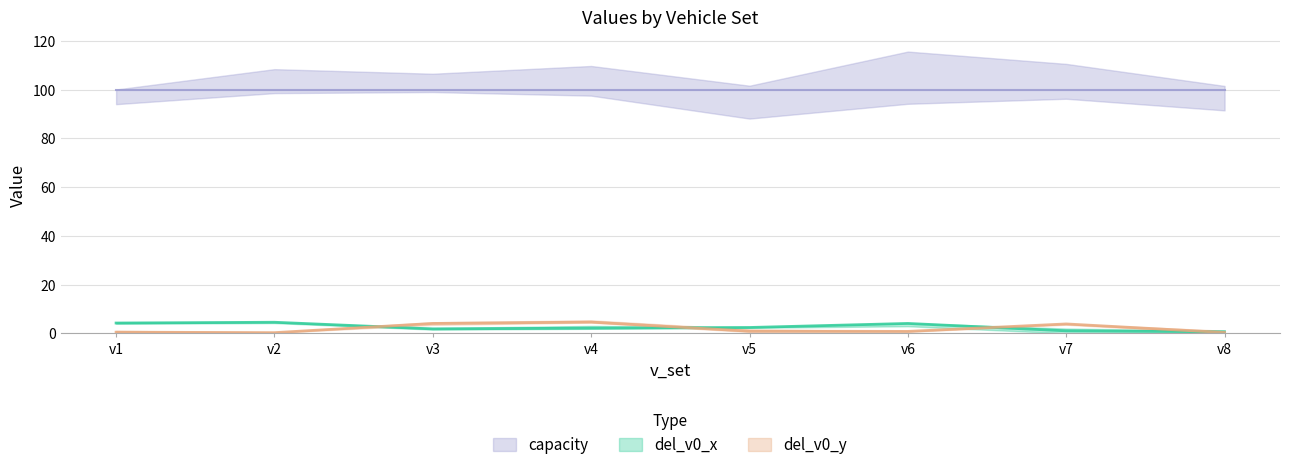

Which category has the lowest value in the del_v0_y series?

v2